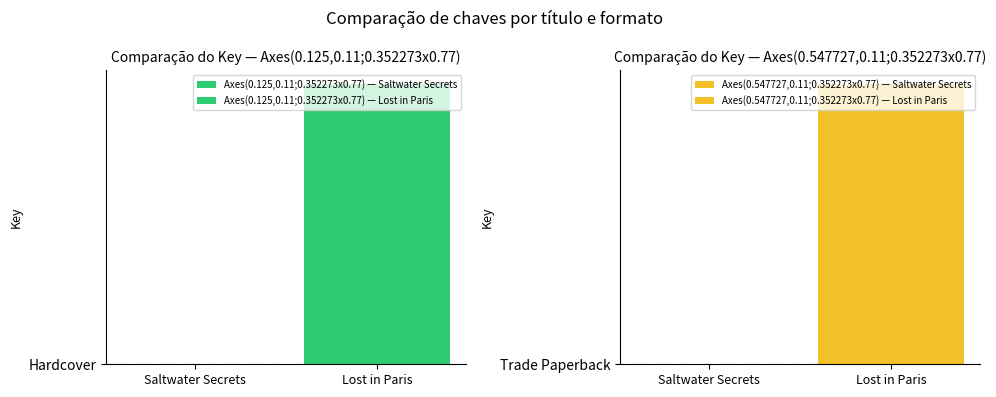

How many series are shown in this chart?

2